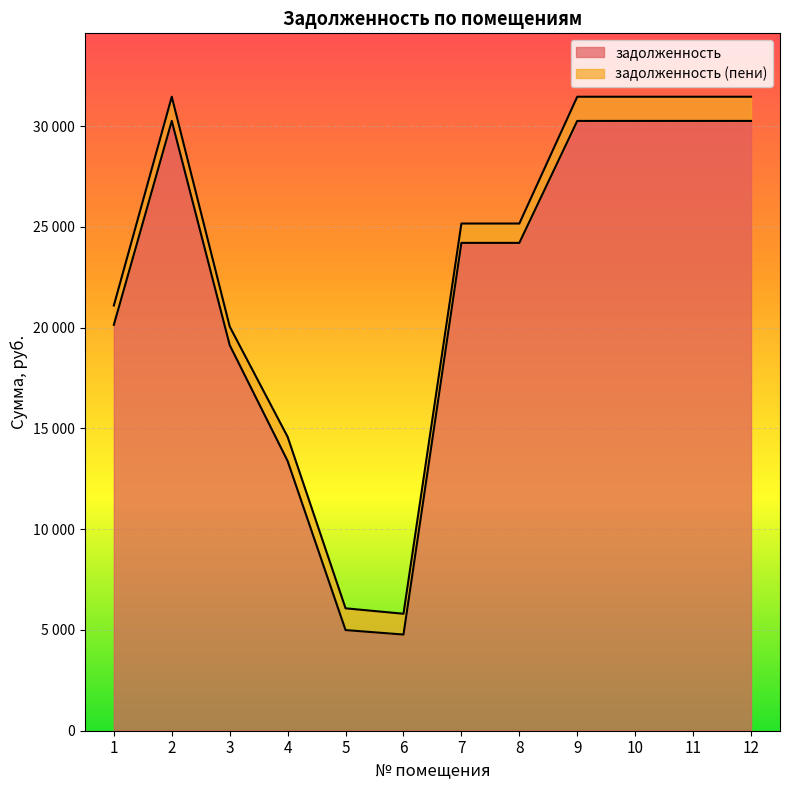

What is the value of the задолженность (пени) point at the 7th from the left?

25171.2